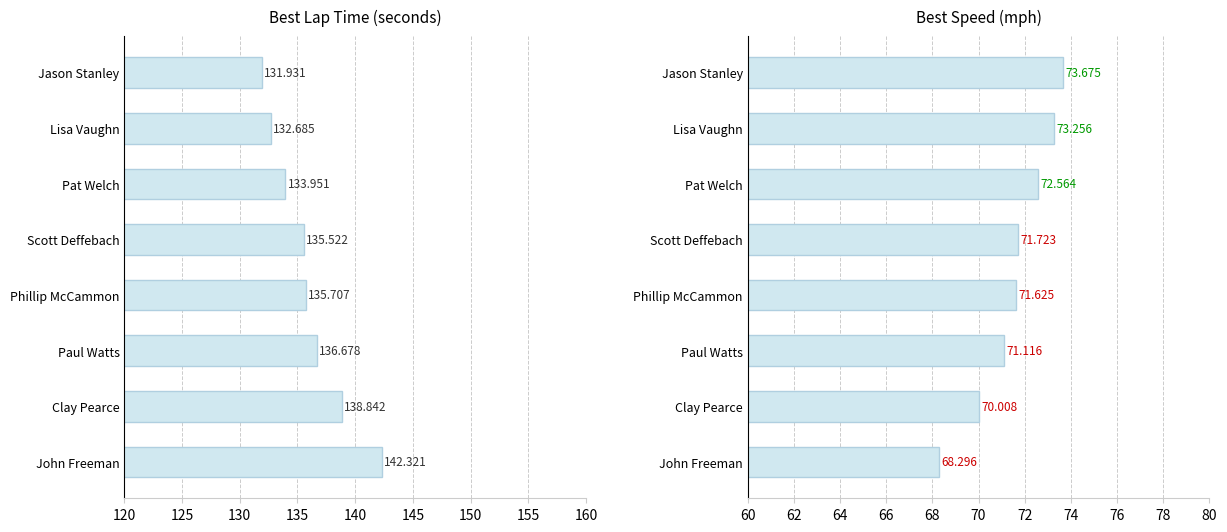

Does the chart contain stacked bars?

No